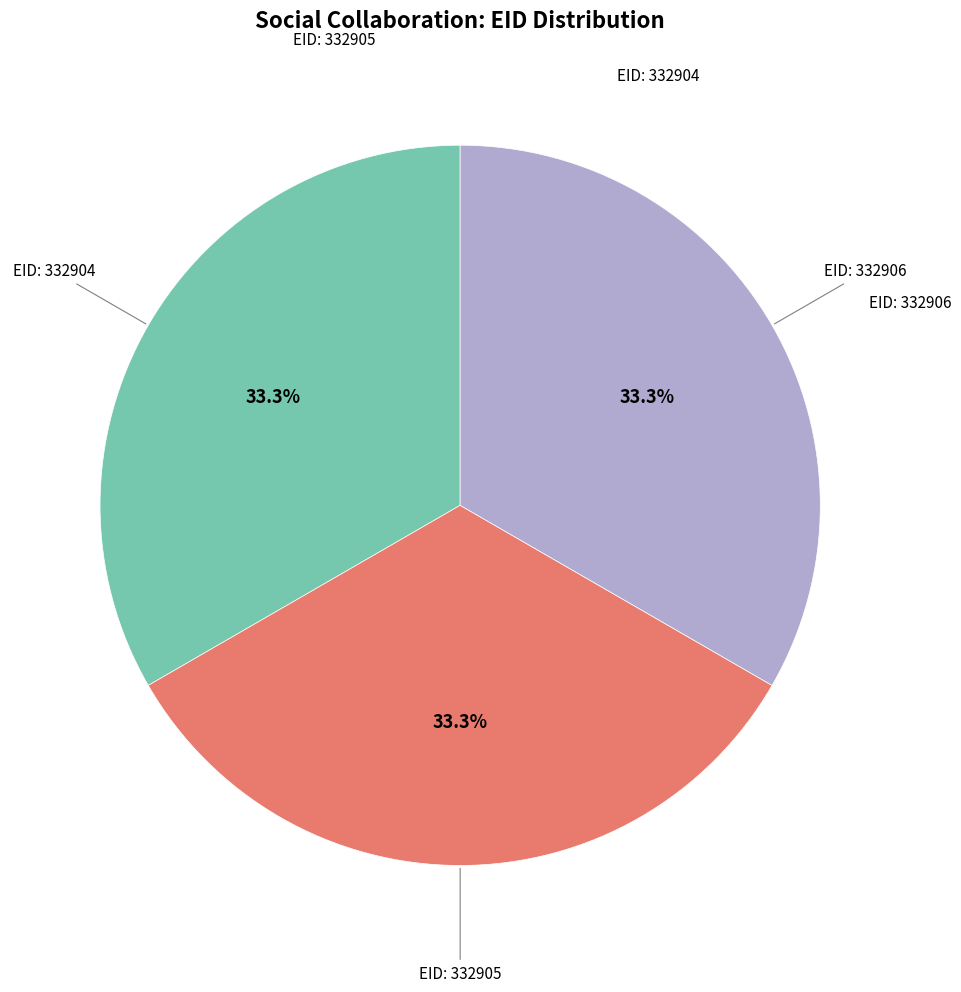

What is the ratio of the value at EID: 332905 to the value at EID: 332904?

1.0